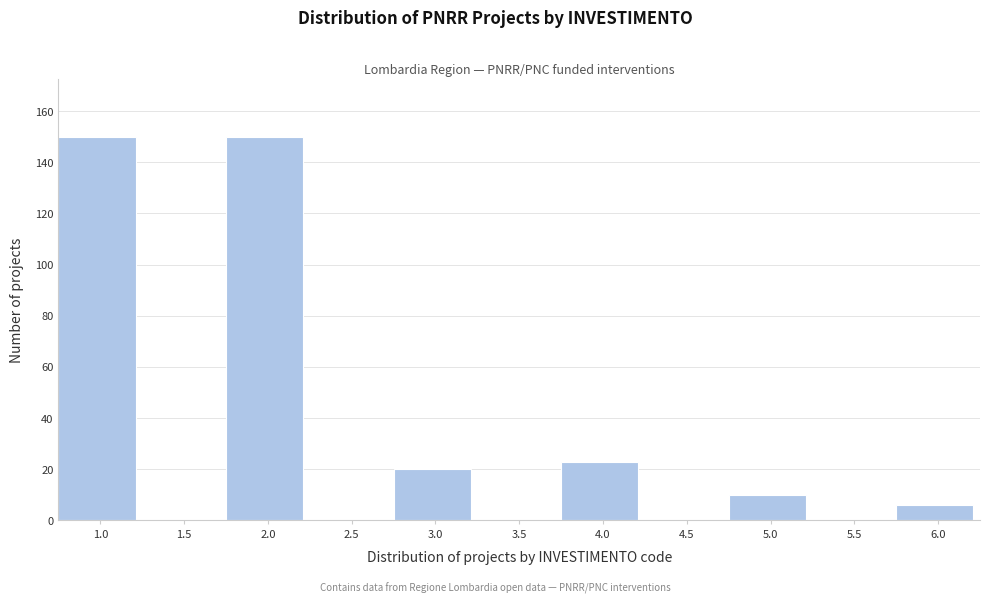

Reading left to right, extract all data points from this chart.

1.0=150	1.5=0	2.0=150	2.5=0	3.0=20	3.5=0	4.0=23	4.5=0	5.0=10	5.5=0	6.0=6